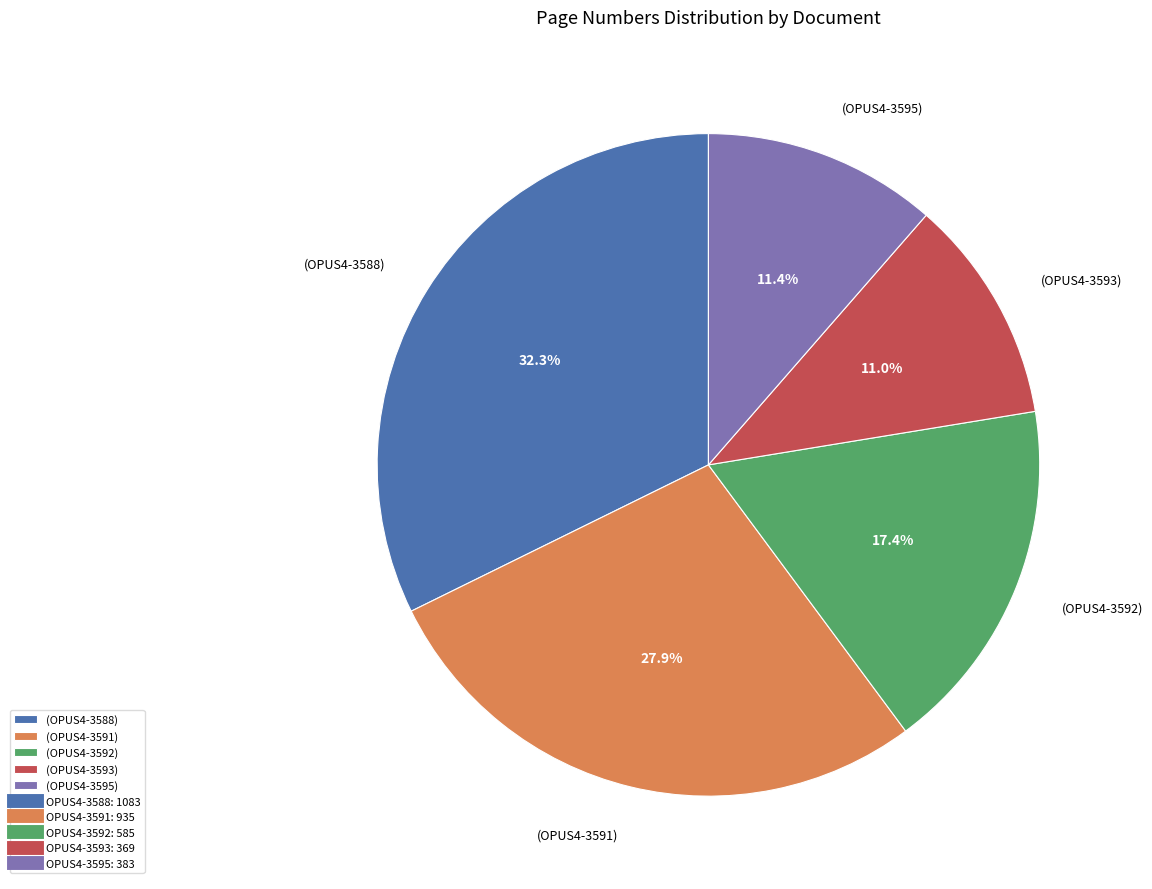

Count the number of slices in the pie.

5